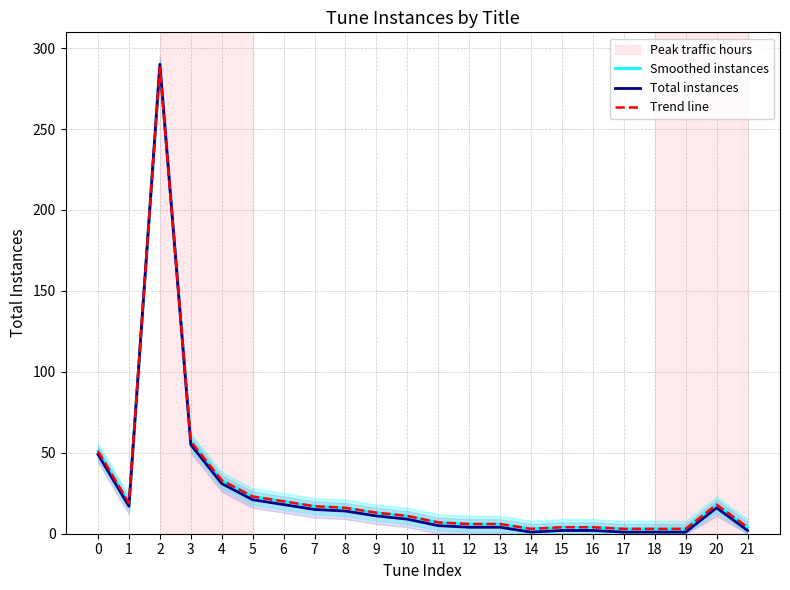

What is the difference between the maximum and minimum values in the Trend line series?

285